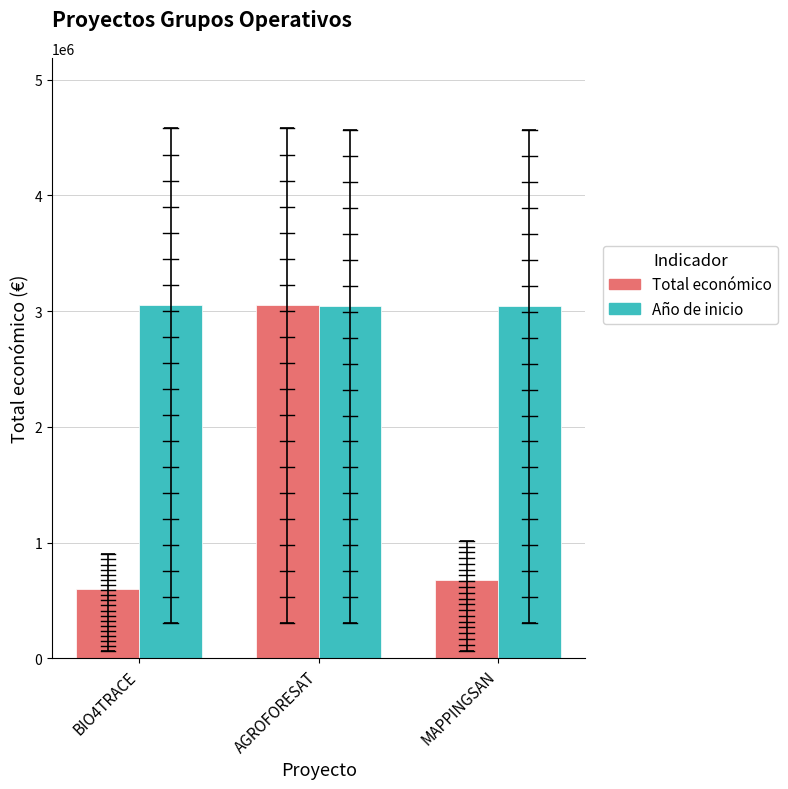

What is the total value across all series at BIO4TRACE?

3650835.0